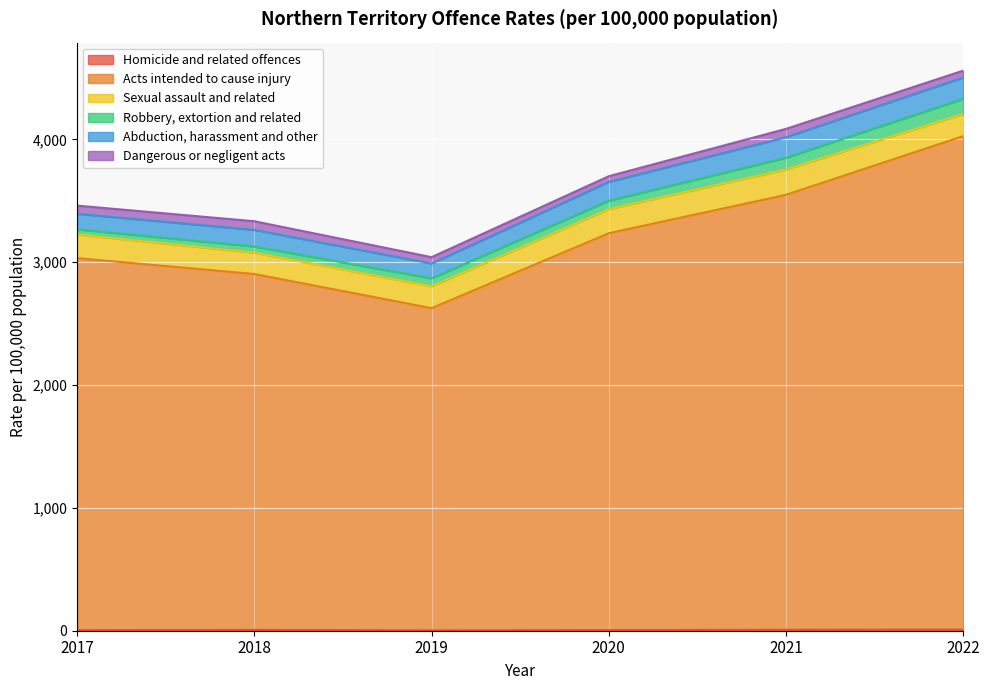

What is the average value of the Homicide and related offences series?

5.7